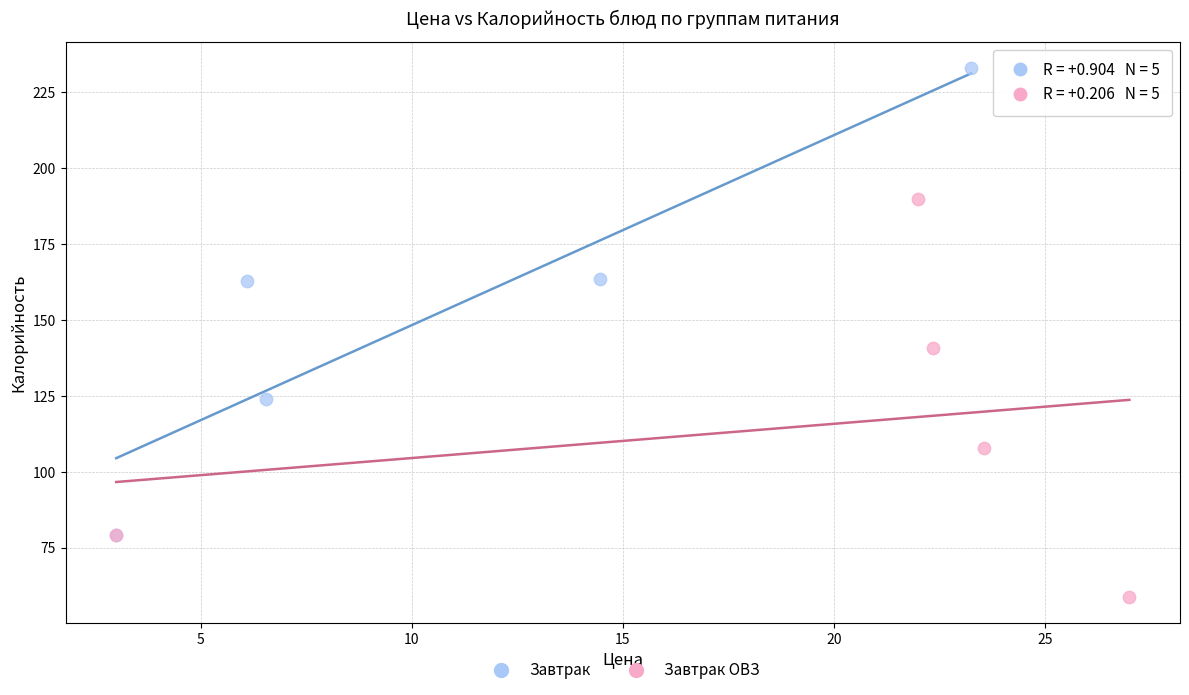

Which series reaches the minimum Y coordinate?

Завтрак ОВЗ